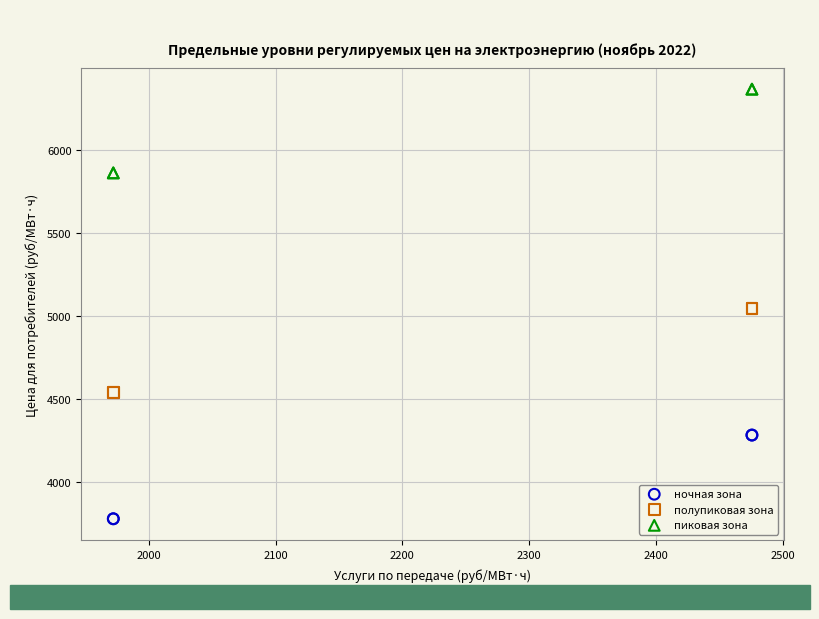

Which series reaches the minimum Y coordinate?

ночная зона